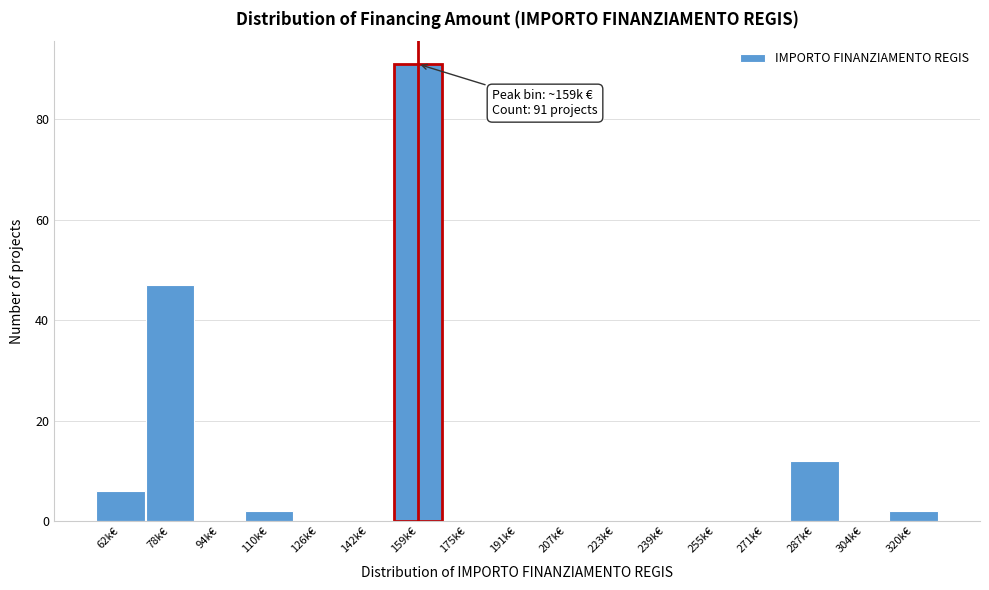

Reading left to right, extract all data points from this chart.

62k€=6	78k€=47	94k€=0	110k€=2	126k€=0	142k€=0	159k€=91	175k€=0	191k€=0	207k€=0	223k€=0	239k€=0	255k€=0	271k€=0	287k€=12	304k€=0	320k€=2